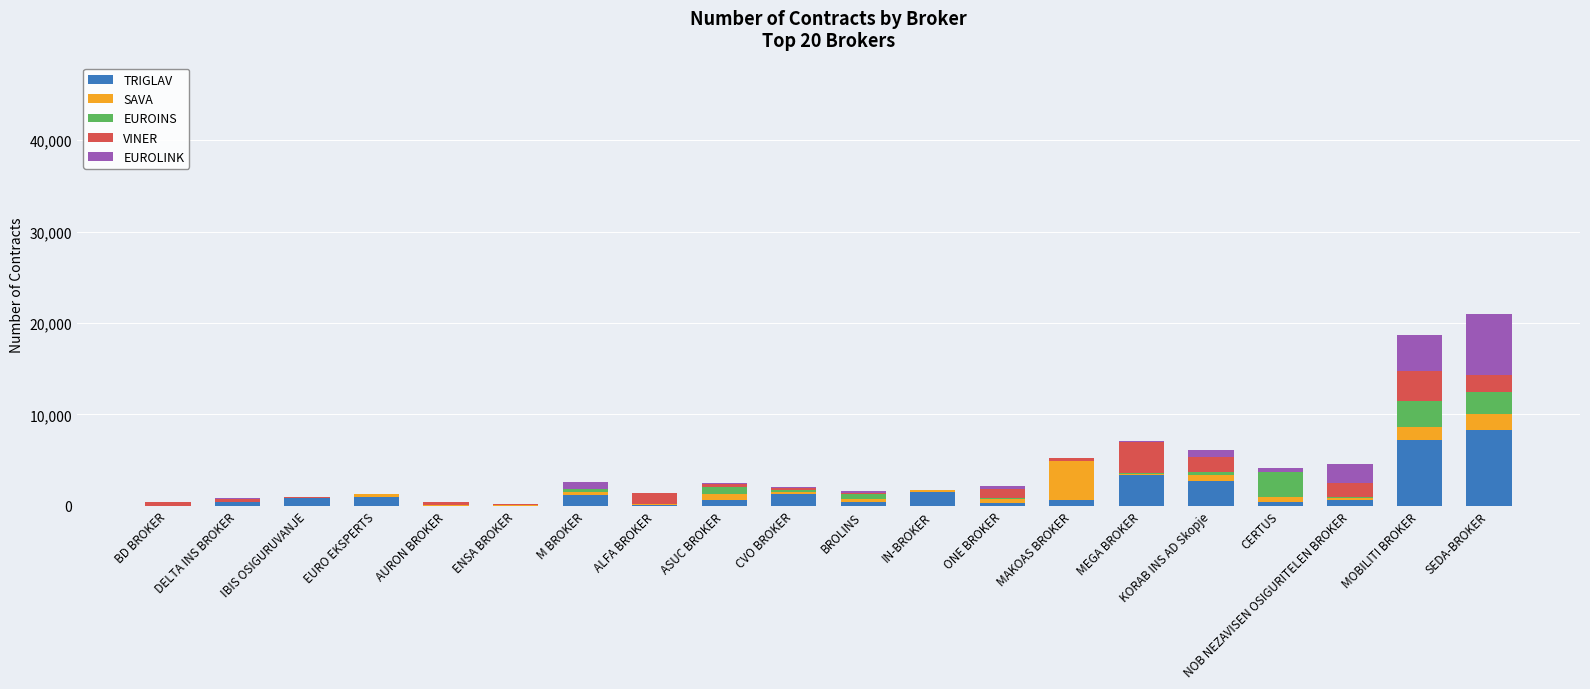

Count the number of categories in the chart.

20